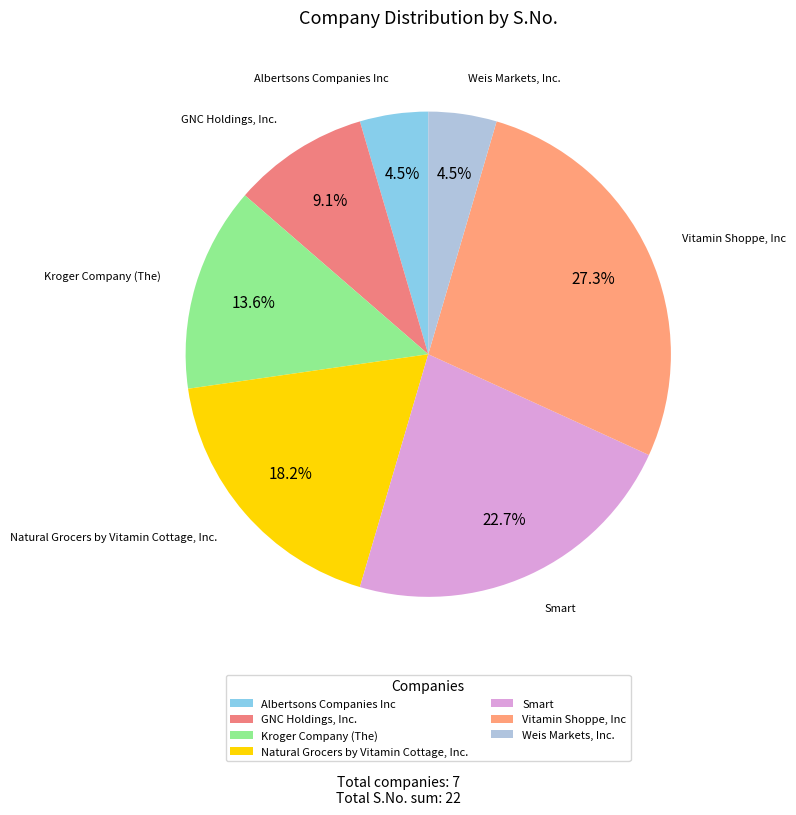

Approximately how many times larger is the value at Kroger Company (The) compared to Weis Markets, Inc.?

3.0